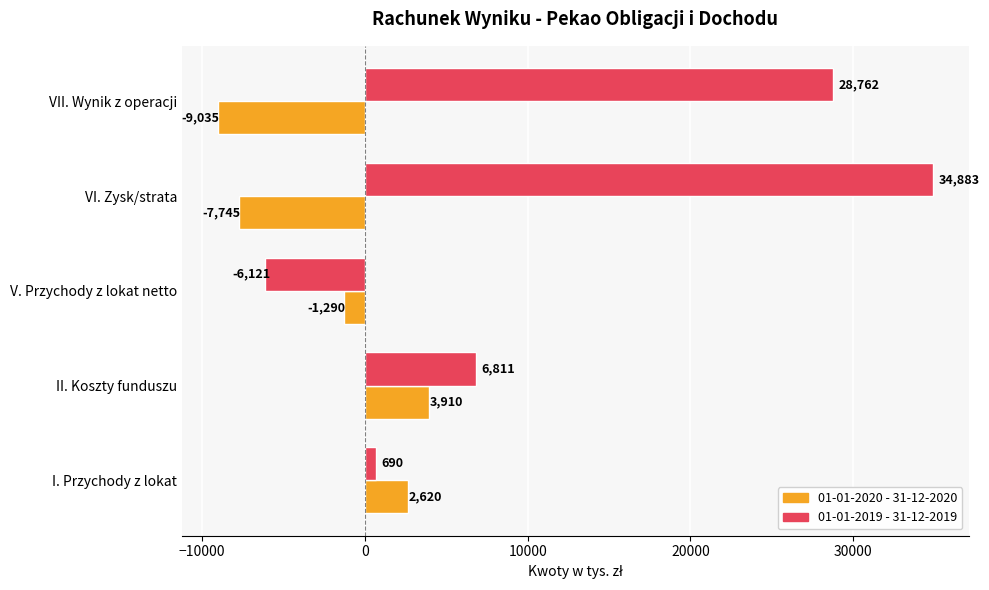

How many values in the 01-01-2020 - 31-12-2020 series exceed -1290?

2